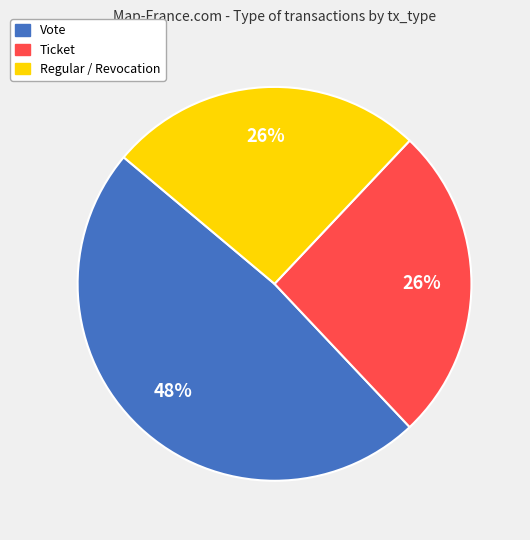

To the nearest percent, what is the average slice percentage?

33%